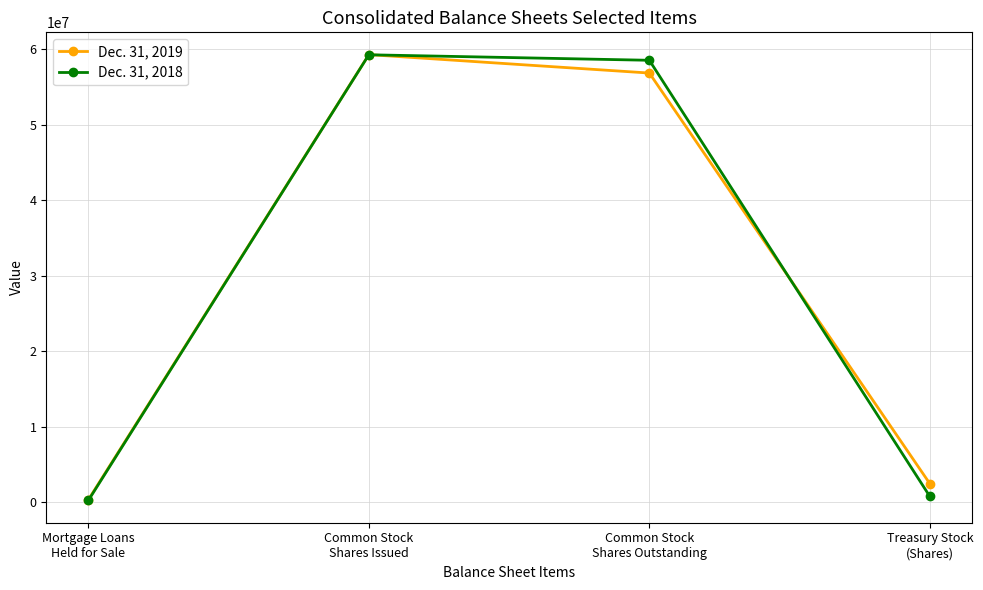

What is the label of the 1st point from the right?

Treasury Stock
(Shares)